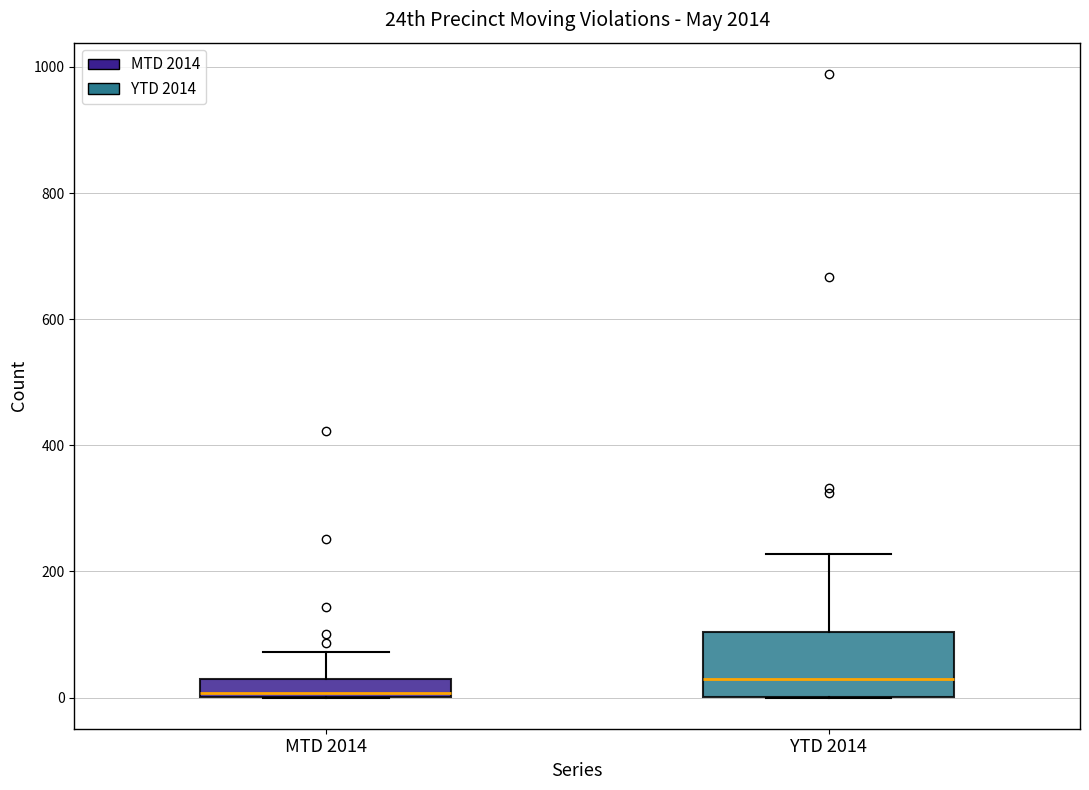

Which box's median line is the lowest?

MTD 2014